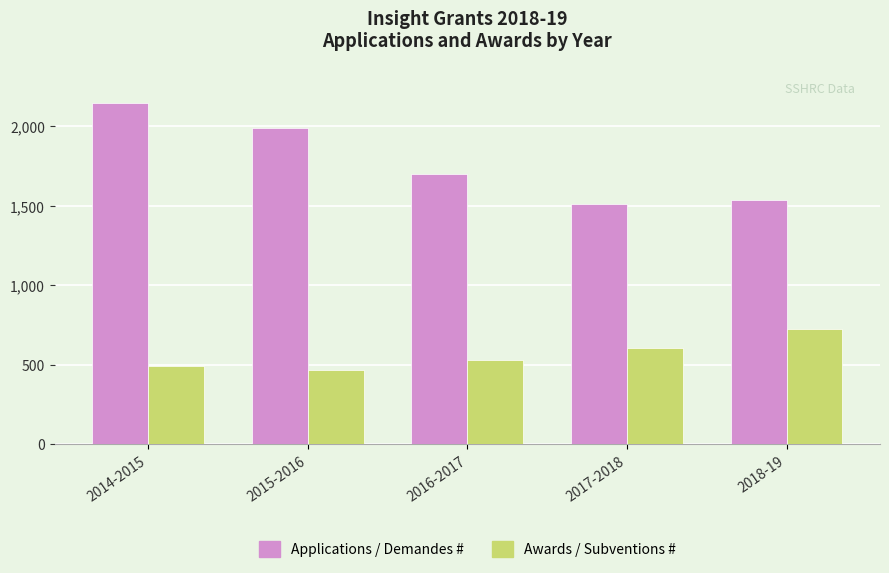

Between 2015-2016 and 2016-2017, which series saw the biggest shift?

Applications / Demandes #